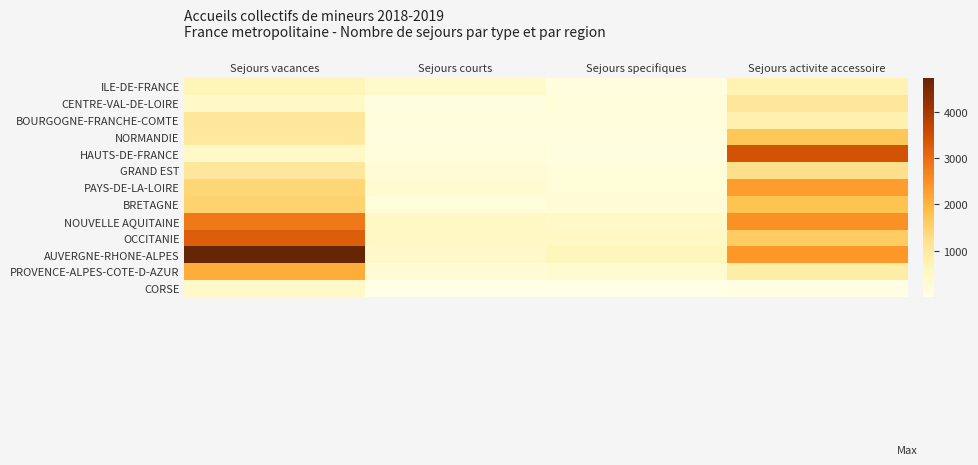

What is the total value across all series at Sejours specifiques?

3043